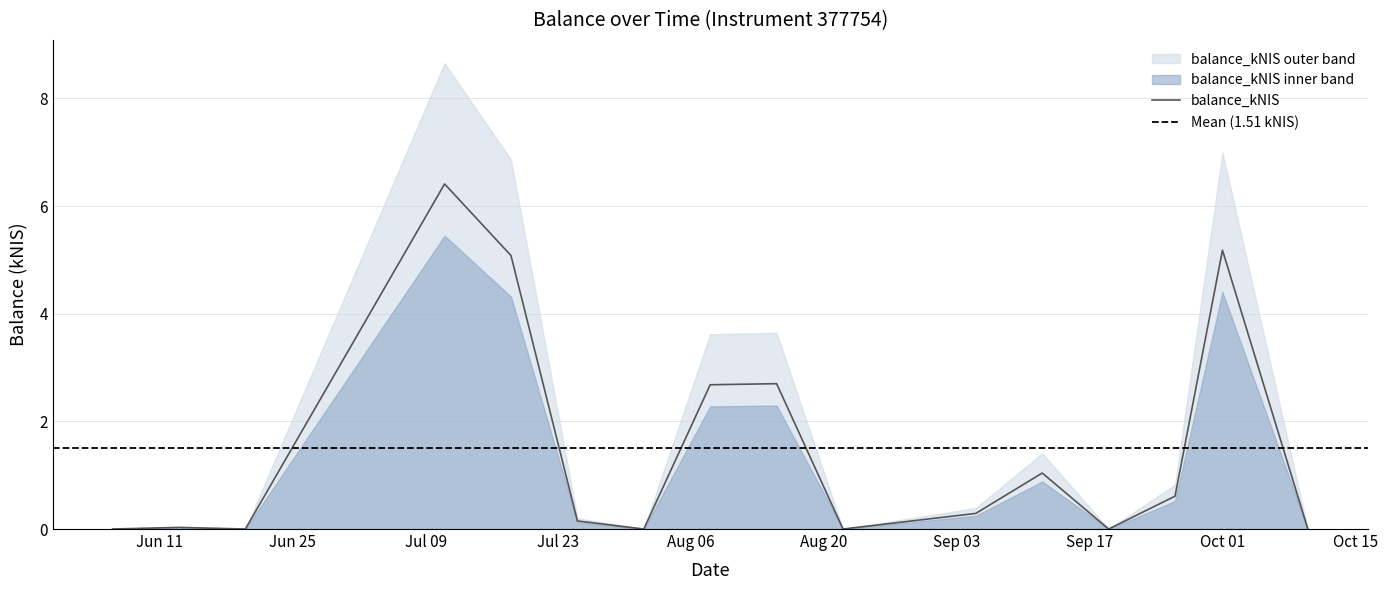

What position from the right is 2024-08-22?

7